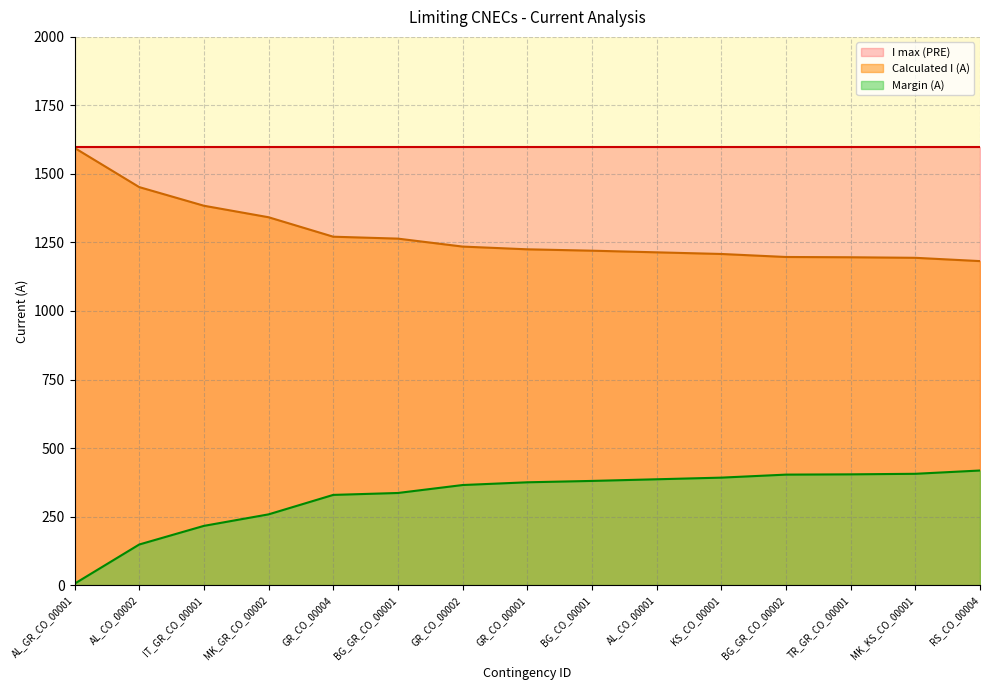

What is the label of the 1st point from the right?

RS_CO_00004